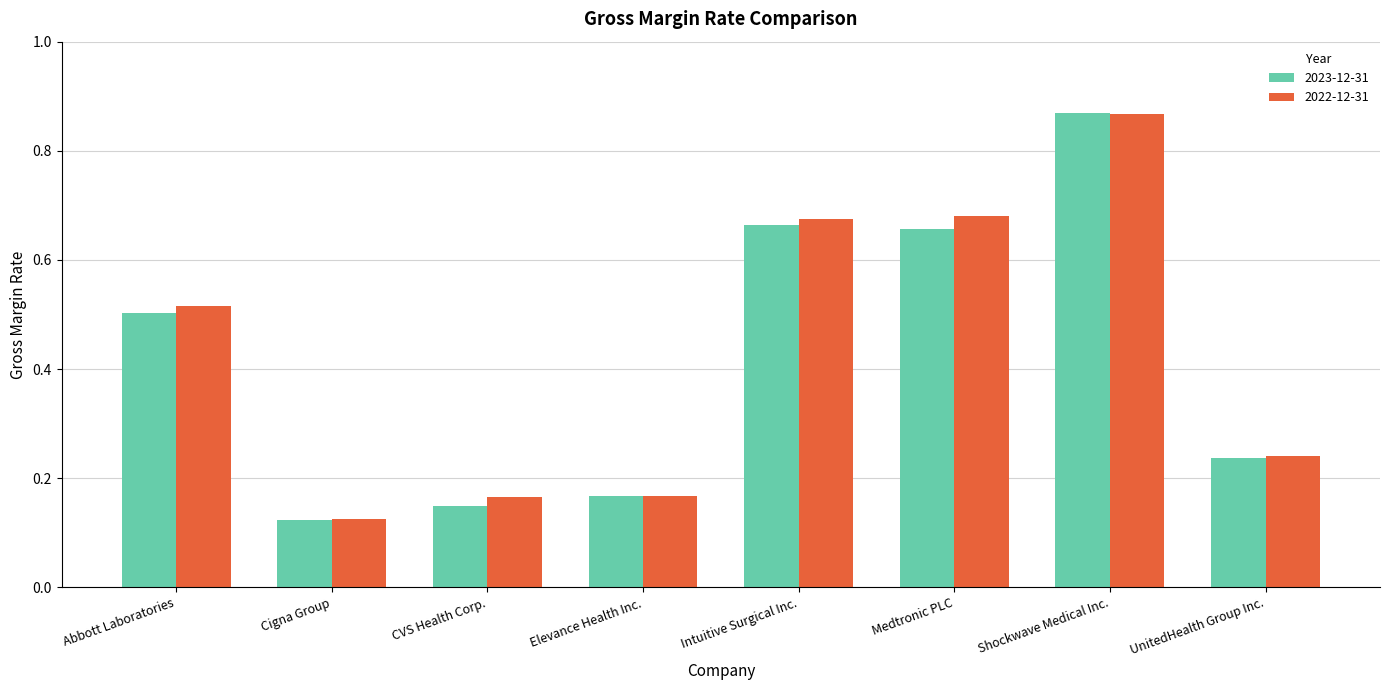

How many 2022-12-31 values are between 0 and 1?

8